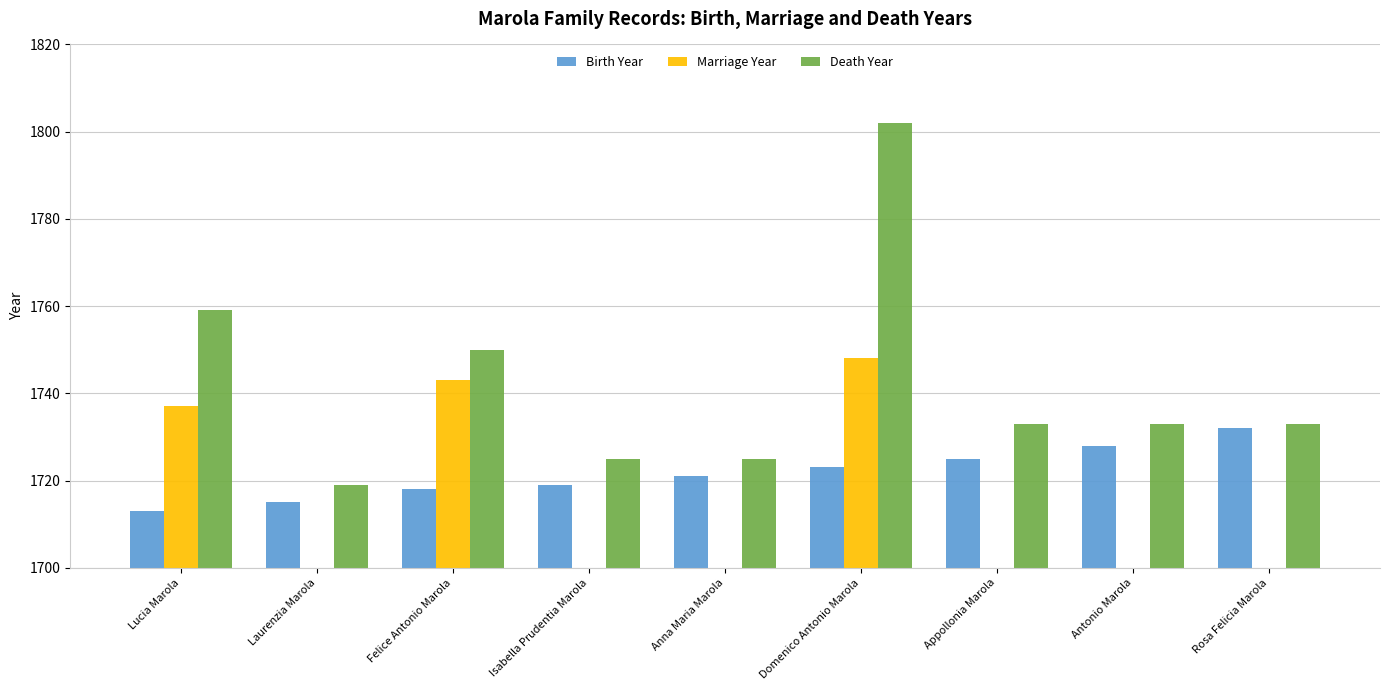

Which series has the largest range (max minus min)?

Death Year